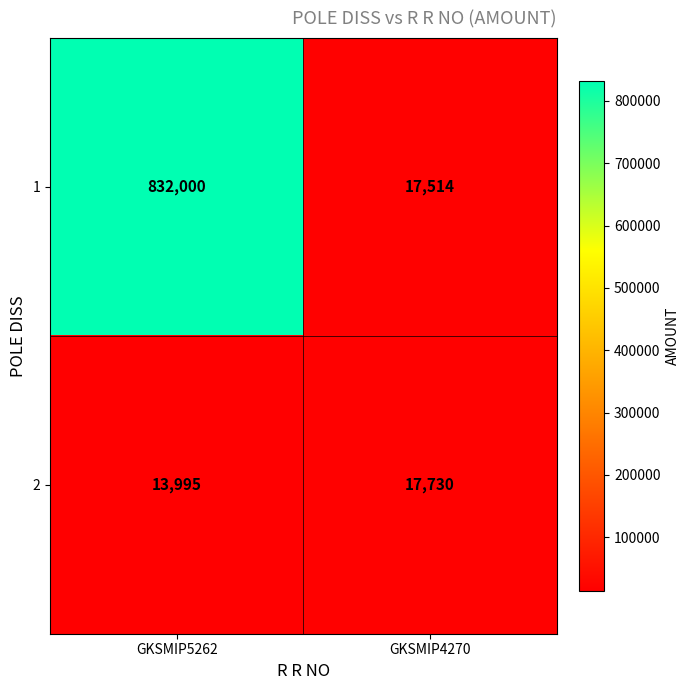

Where is 2 nearest to the value 15862?

GKSMIP5262